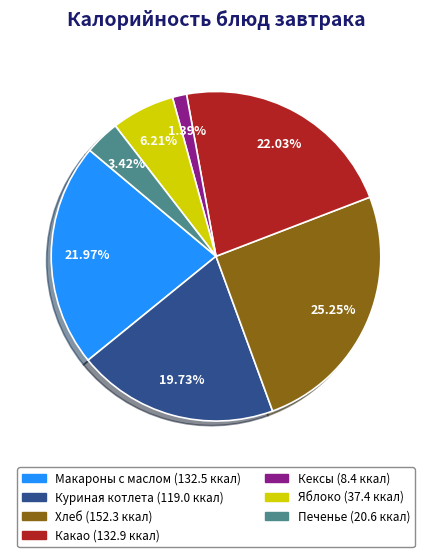

How many segments does this pie chart have?

7